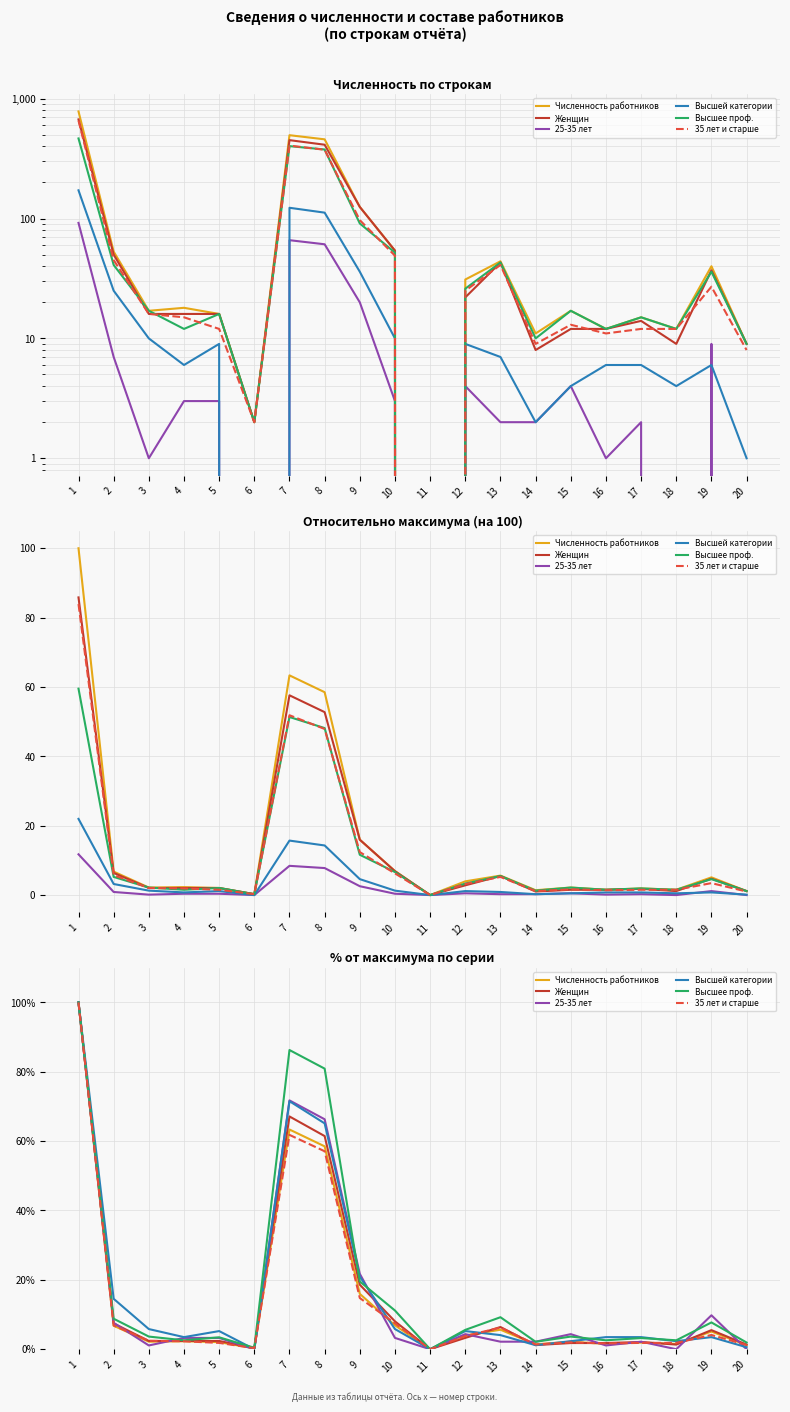

True or false: 35 лет и старше and Высшее проф. cross at least once.

False